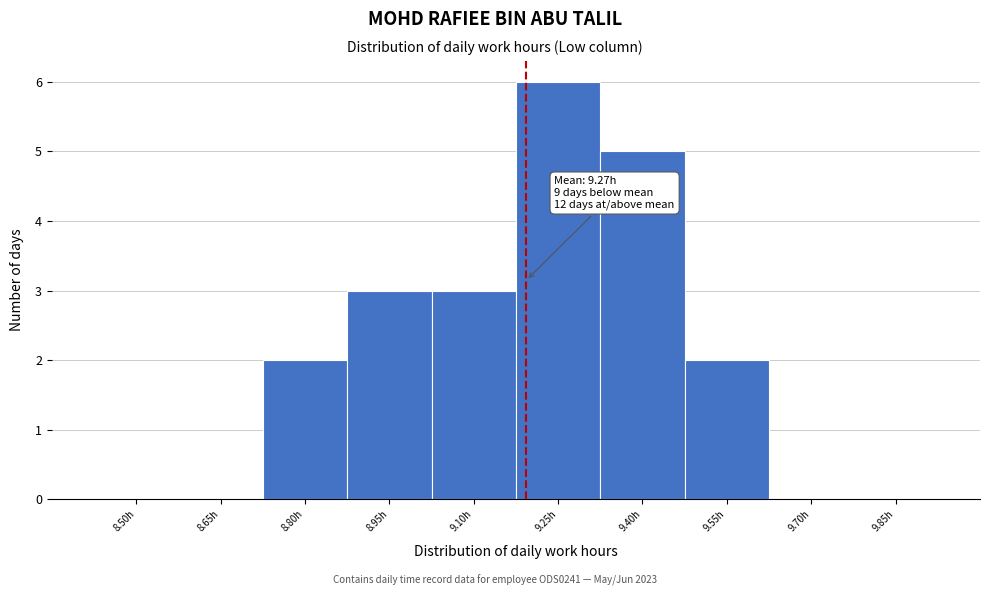

Reading left to right, extract all data points from this chart.

8.50h=0	8.65h=0	8.80h=2	8.95h=3	9.10h=3	9.25h=6	9.40h=5	9.55h=2	9.70h=0	9.85h=0